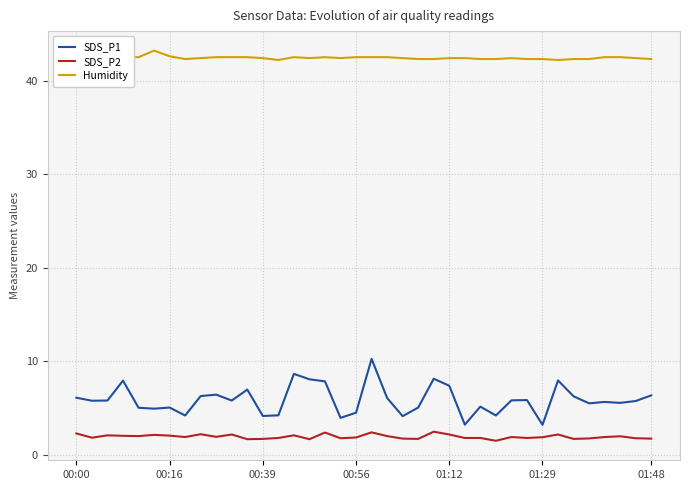

What is the difference between the maximum and minimum values in the Humidity series?

1.0